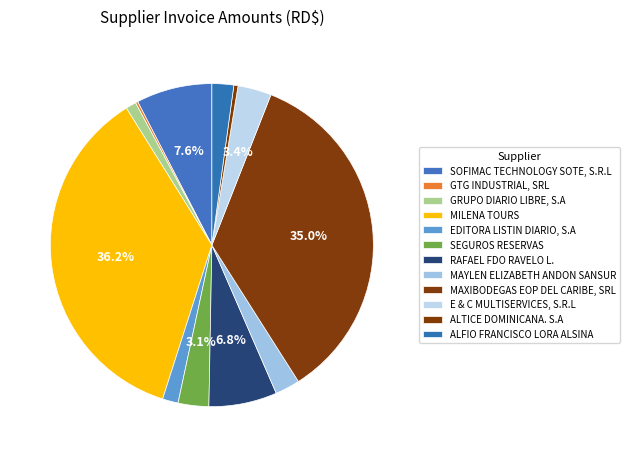

Is it true that MAXIBODEGAS EOP DEL CARIBE, SRL is 35% of the pie?

True